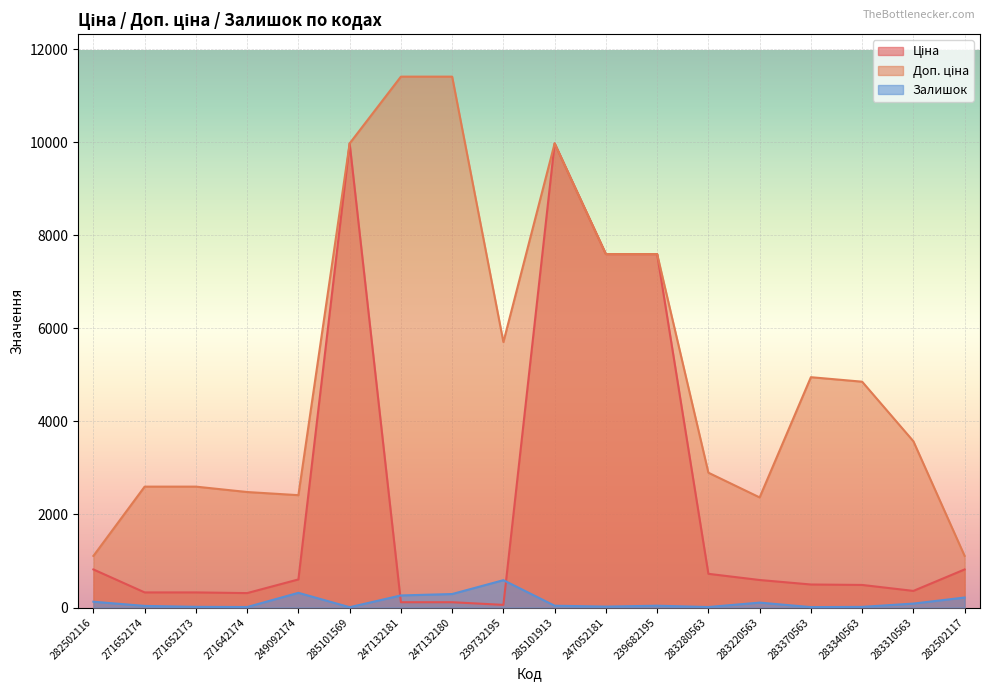

Which series changed the most between 285101569 and 247132180?

Ціна